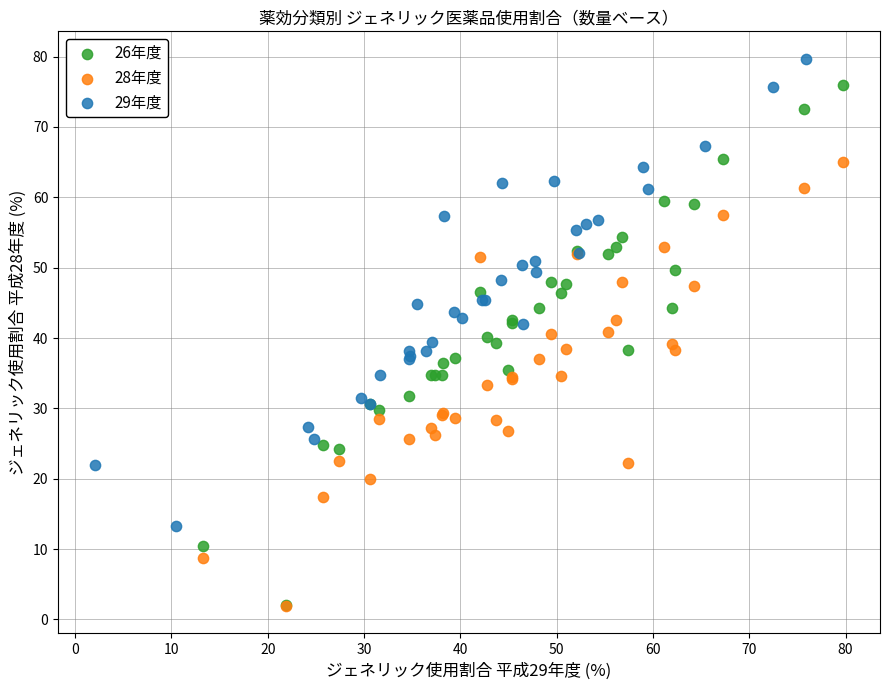

Which series contains the highest Y value?

29年度